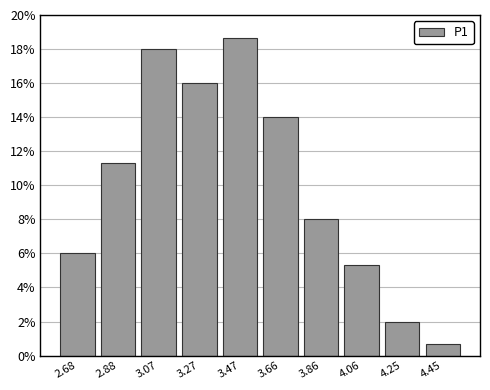

Reading left to right, list every bar in this chart as the range it spans on the x-axis followed by its height. Neither the bar edges nor the heights are printed on the chart, so give them approximately, as read against the axes.

2.58 to 2.78: 6.0
2.78 to 2.98: 11.4
2.98 to 3.18: 18.0
3.18 to 3.36: 16.0
3.36 to 3.56: 18.6
3.56 to 3.76: 14.0
3.76 to 3.96: 8.0
3.96 to 4.16: 5.4
4.16 to 4.36: 2.0
4.36 to 4.56: 0.6